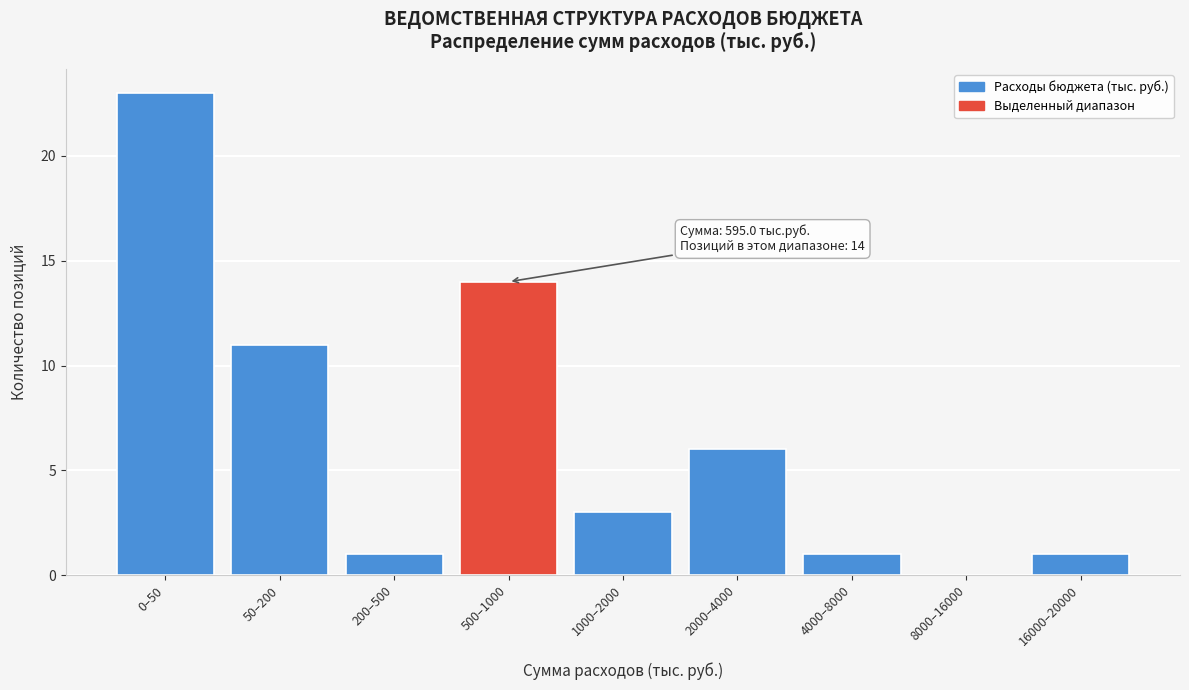

Reading left to right, extract all data points from this chart.

0–50=23	50–200=11	200–500=1	500–1000=14	1000–2000=3	2000–4000=6	4000–8000=1	8000–16000=0	16000–20000=1